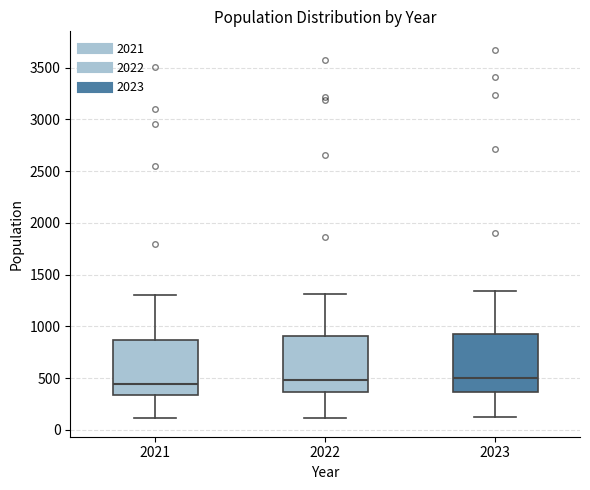

Where is the lower edge of the box at x = 2022 on the y-axis? The values are not printed on the chart, so give them approximately, as read against the axis.

350